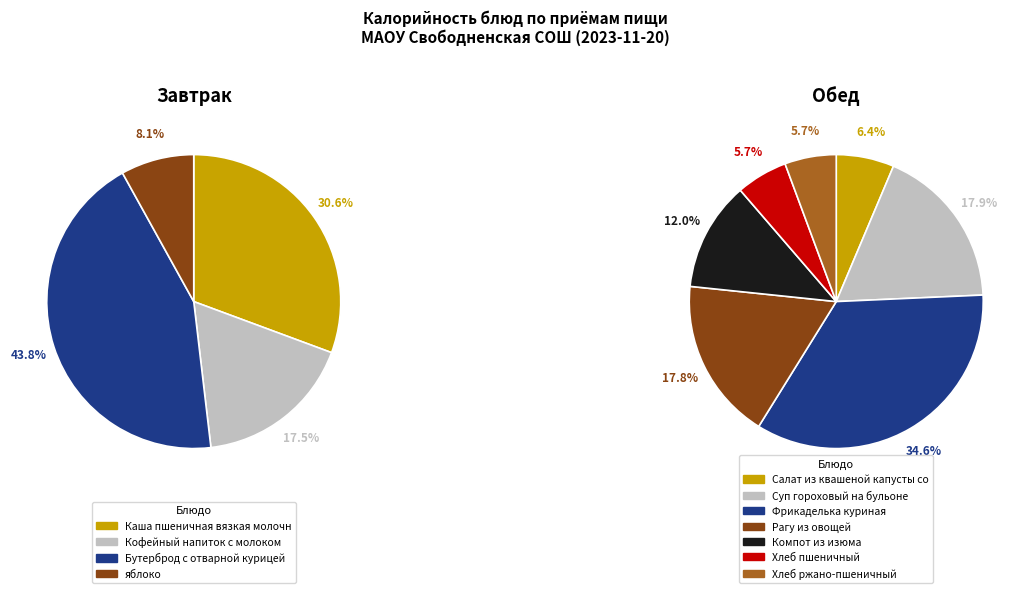

Is there any slice that represents more than half of the pie?

No